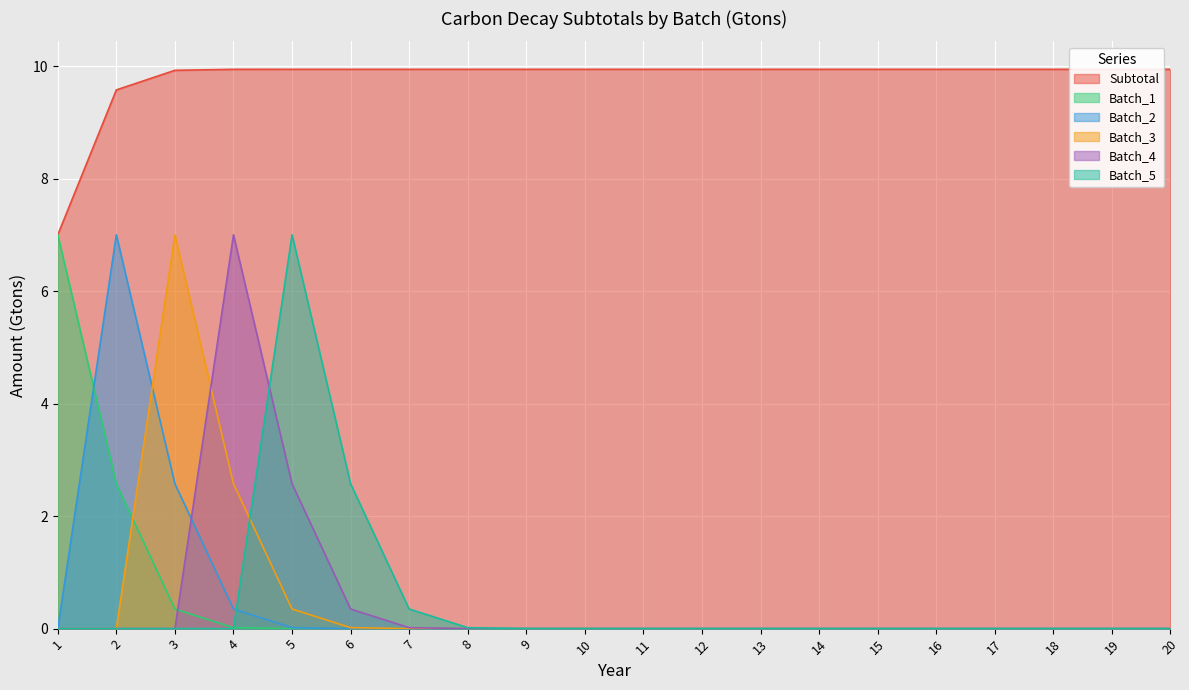

What is the difference between the maximum and minimum values in the Batch_3 series?

7.0